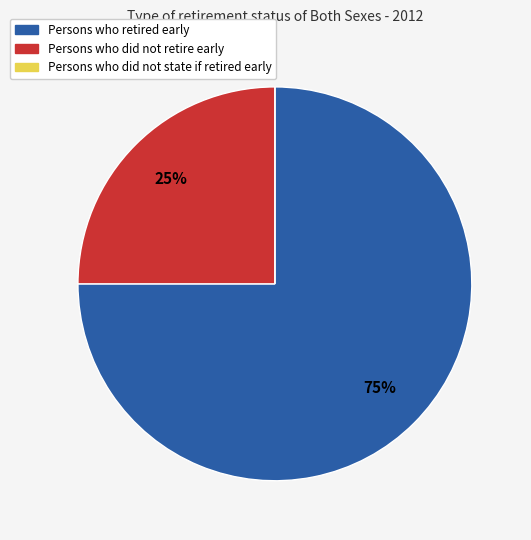

True or false: Persons who did not retire early accounts for 17% of the total.

False